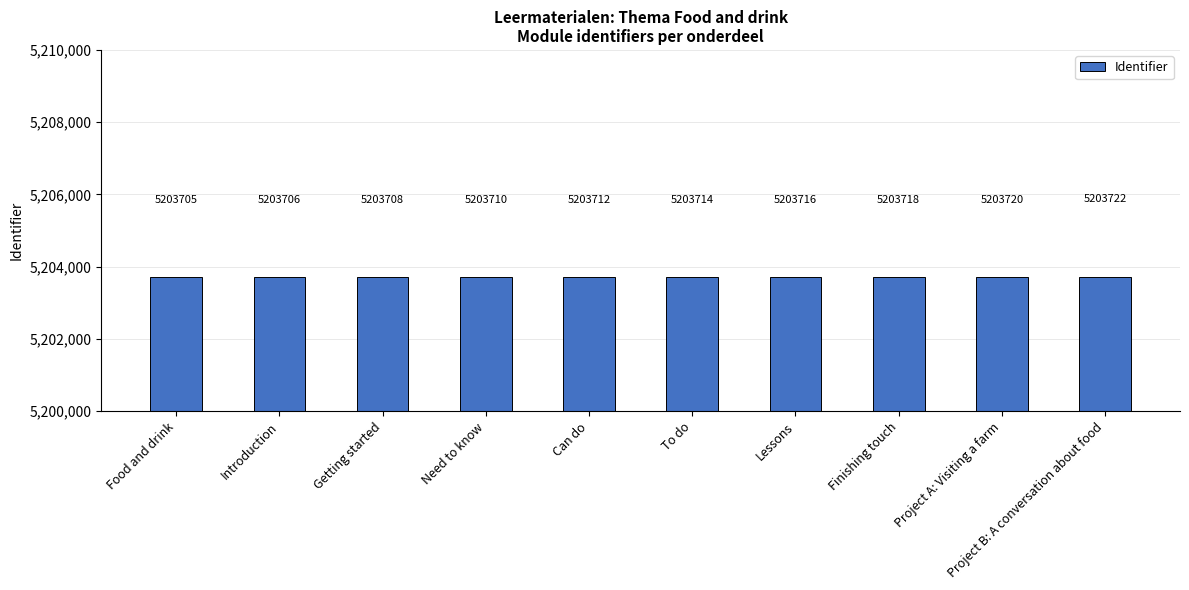

What is the difference between the values at Getting started and Food and drink?

3